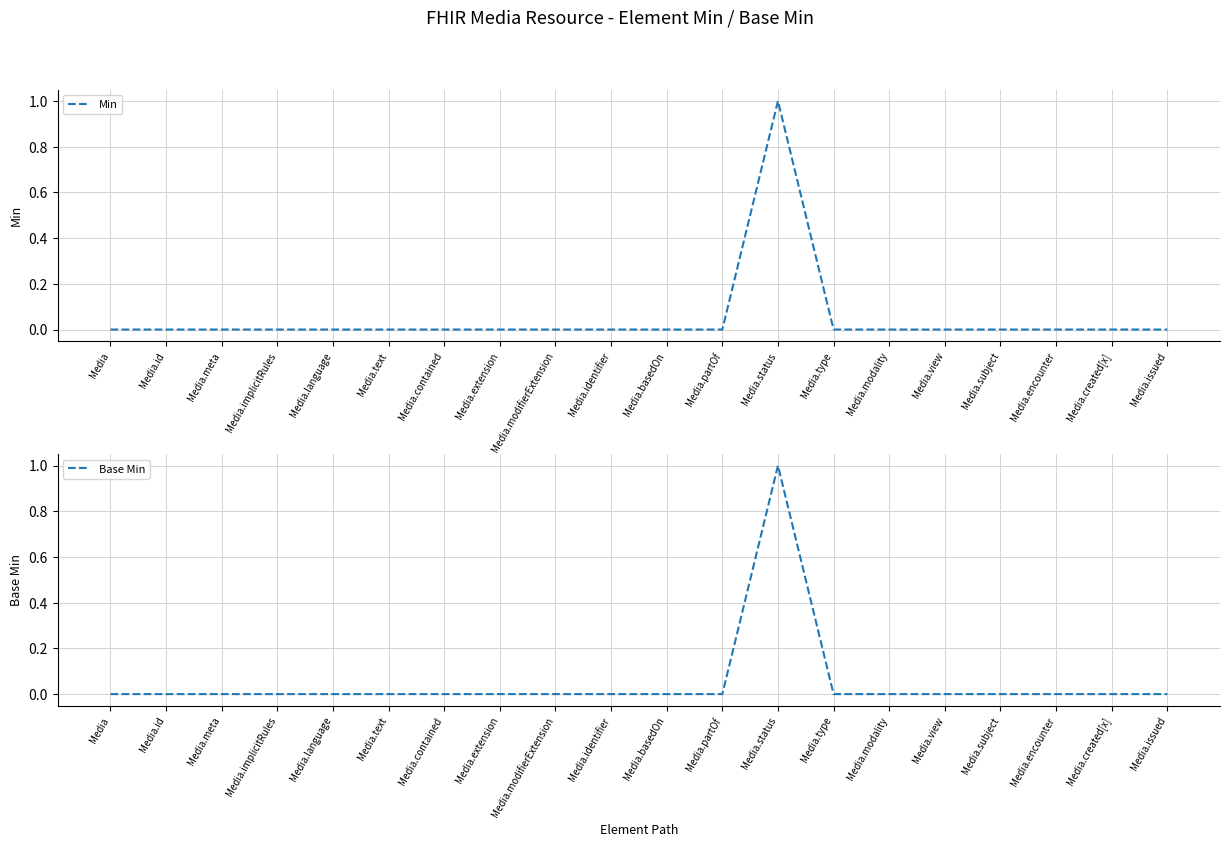

Where is the first local maximum for Base Min?

Media.status